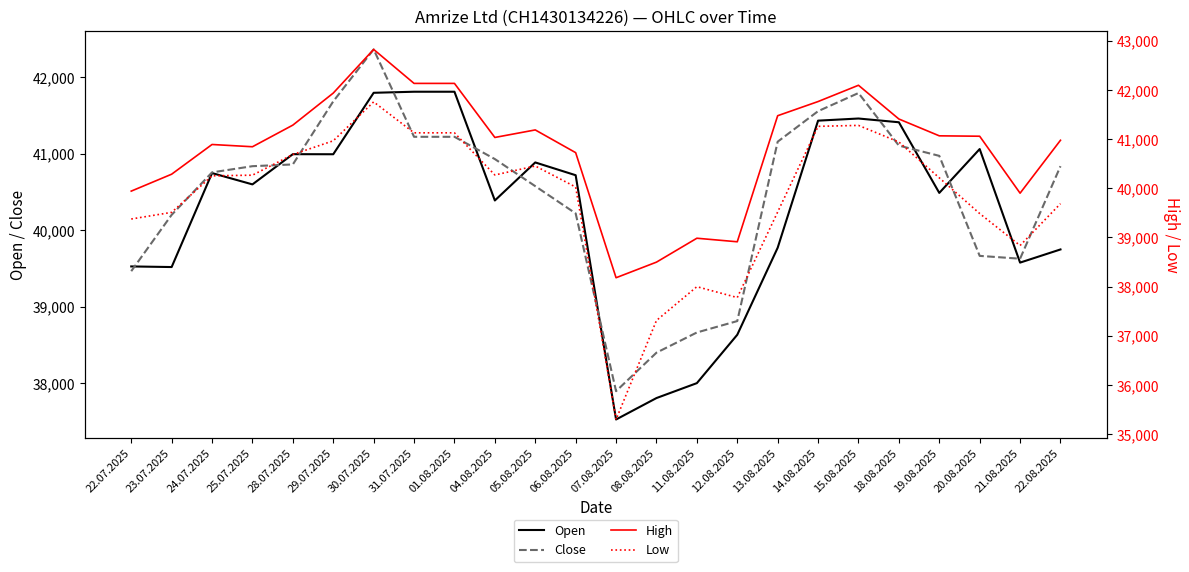

What is the value of the Open point at the 11th from the left?

40884